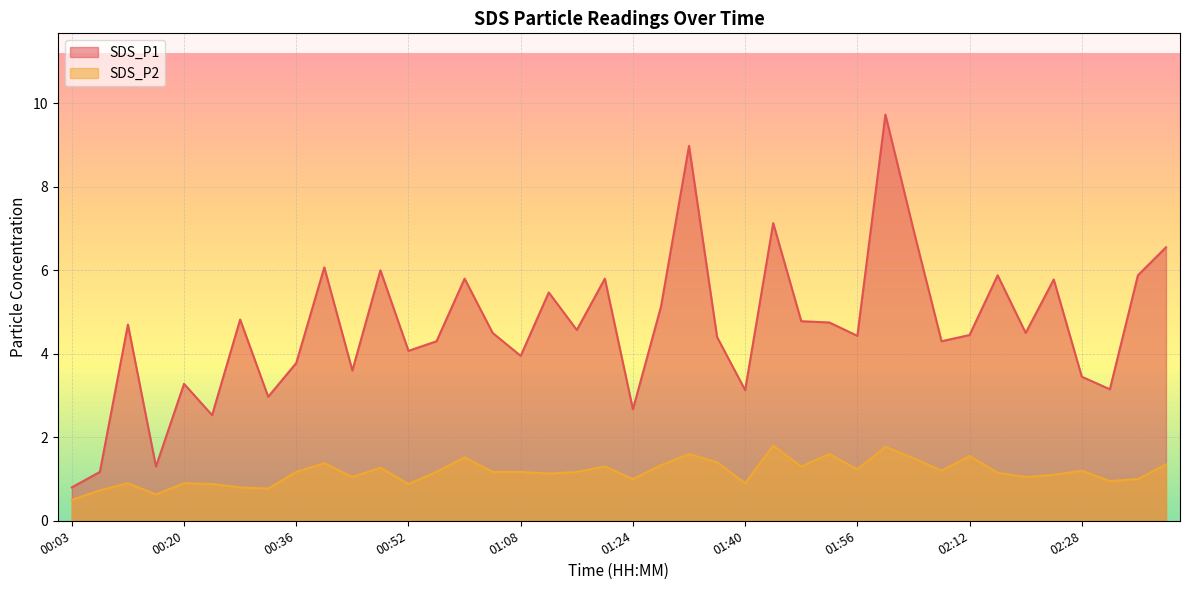

At which label is SDS_P1 closest to 5?

01:28